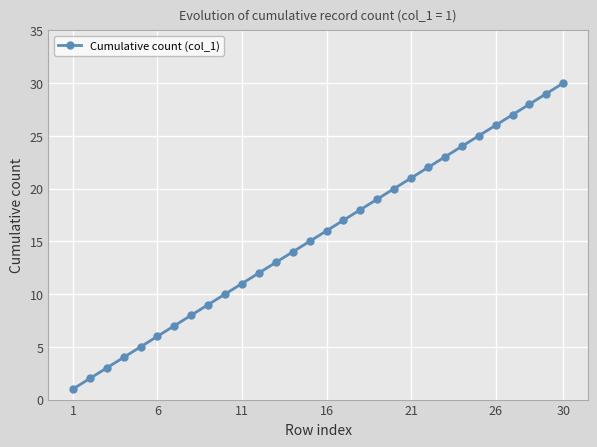

What is the average value?

16